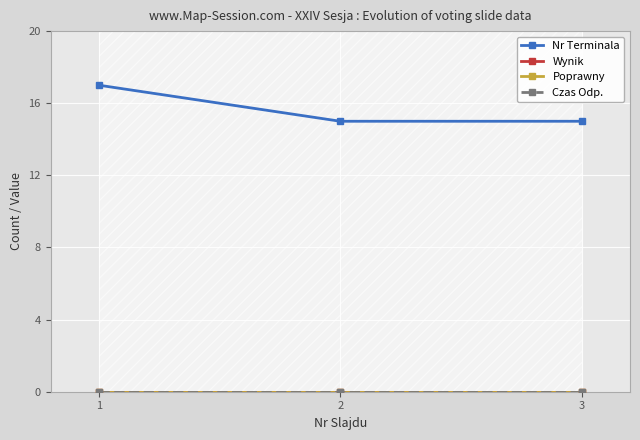

Reading left to right, what are all the values shown in this chart?

Nr Terminala: 1=17	2=15	3=15
Wynik: 1=0	2=0	3=0
Poprawny: 1=0	2=0	3=0
Czas Odp.: 1=0	2=0	3=0